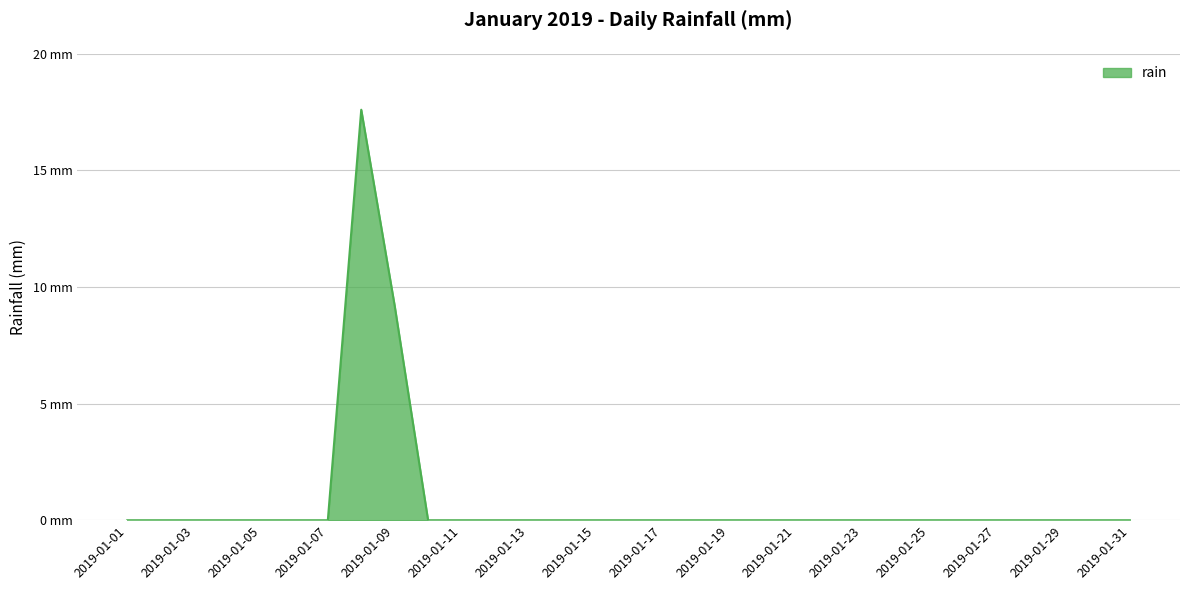

What is the average value?

0.9